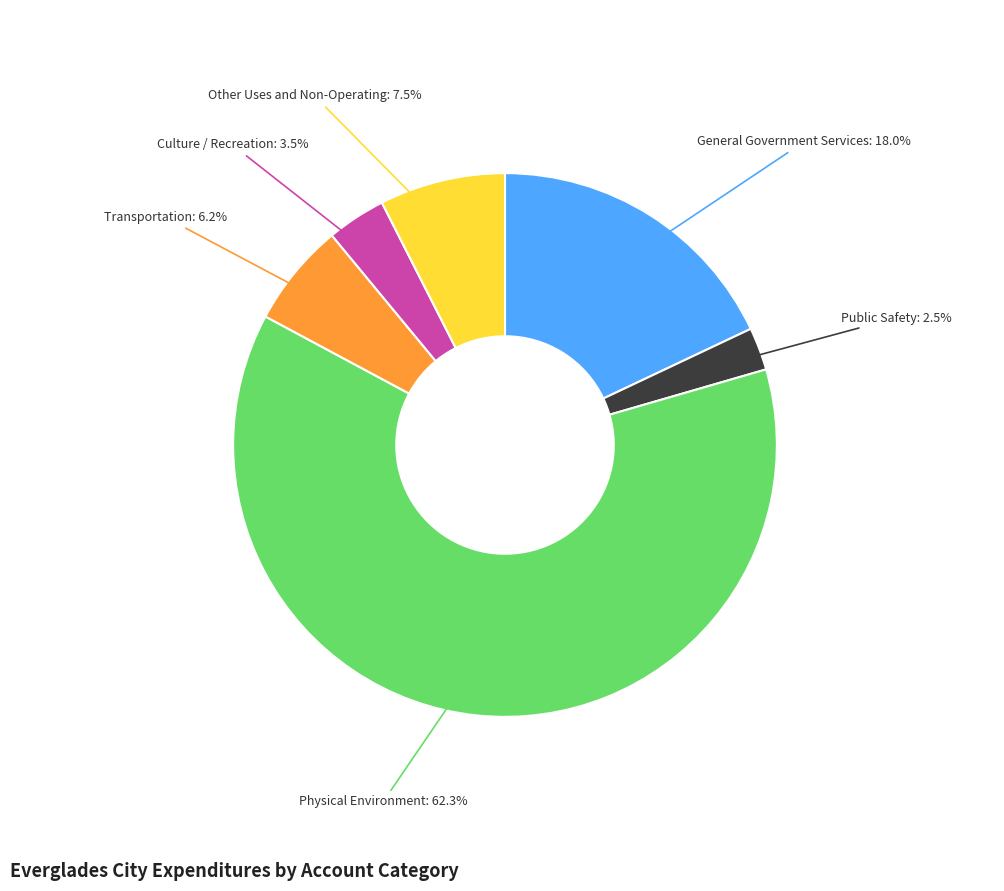

To the nearest percent, what percentage of the pie is General Government Services?

18%